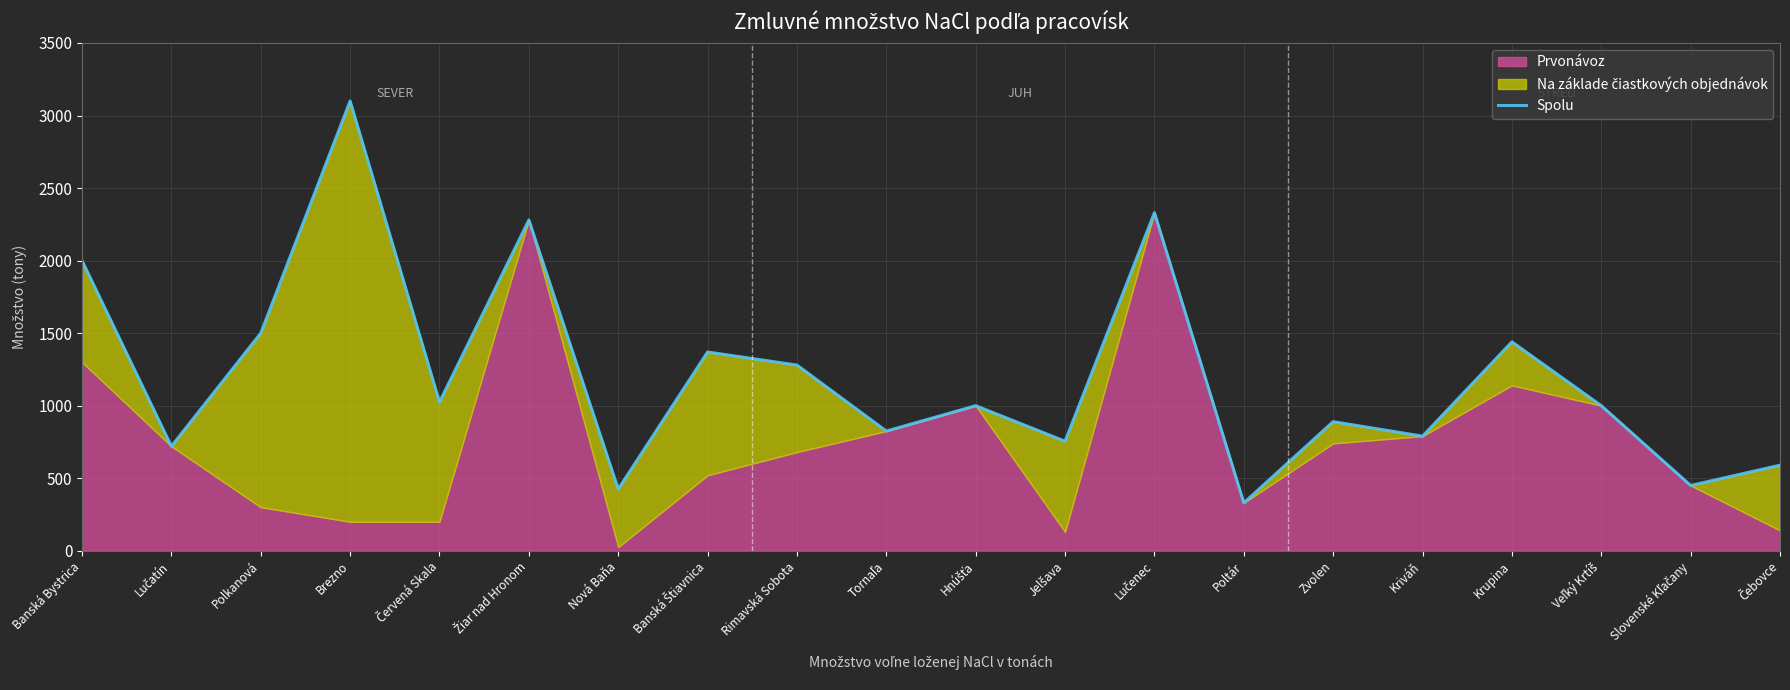

How many points are higher than both their immediate neighbors (excluding endpoints)?

7